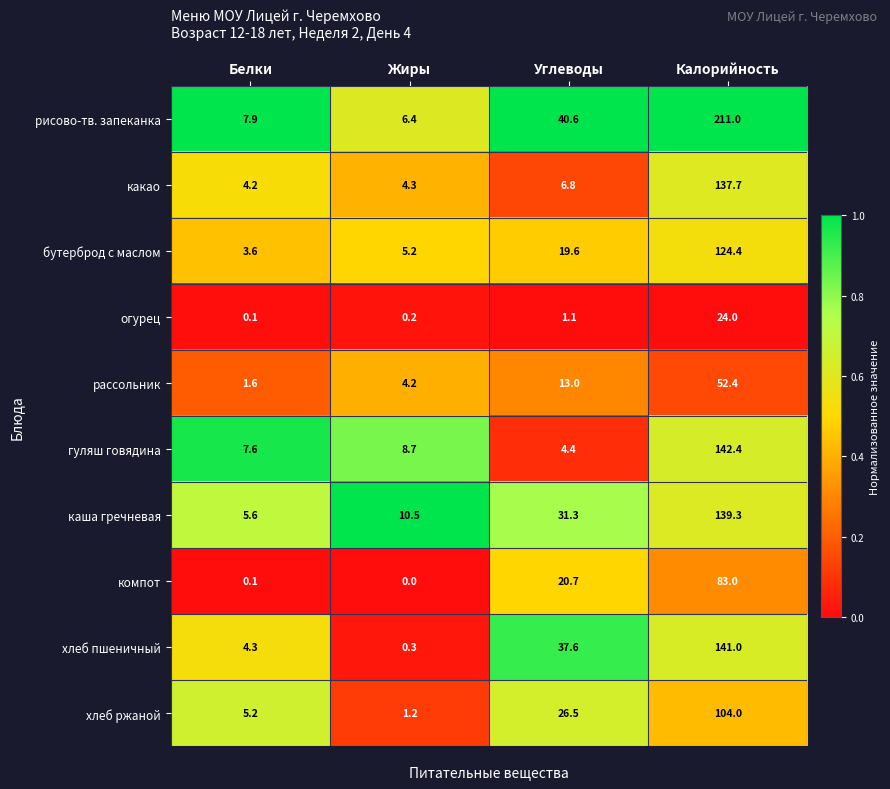

Is it true that компот equals 0.0 at Жиры?

True